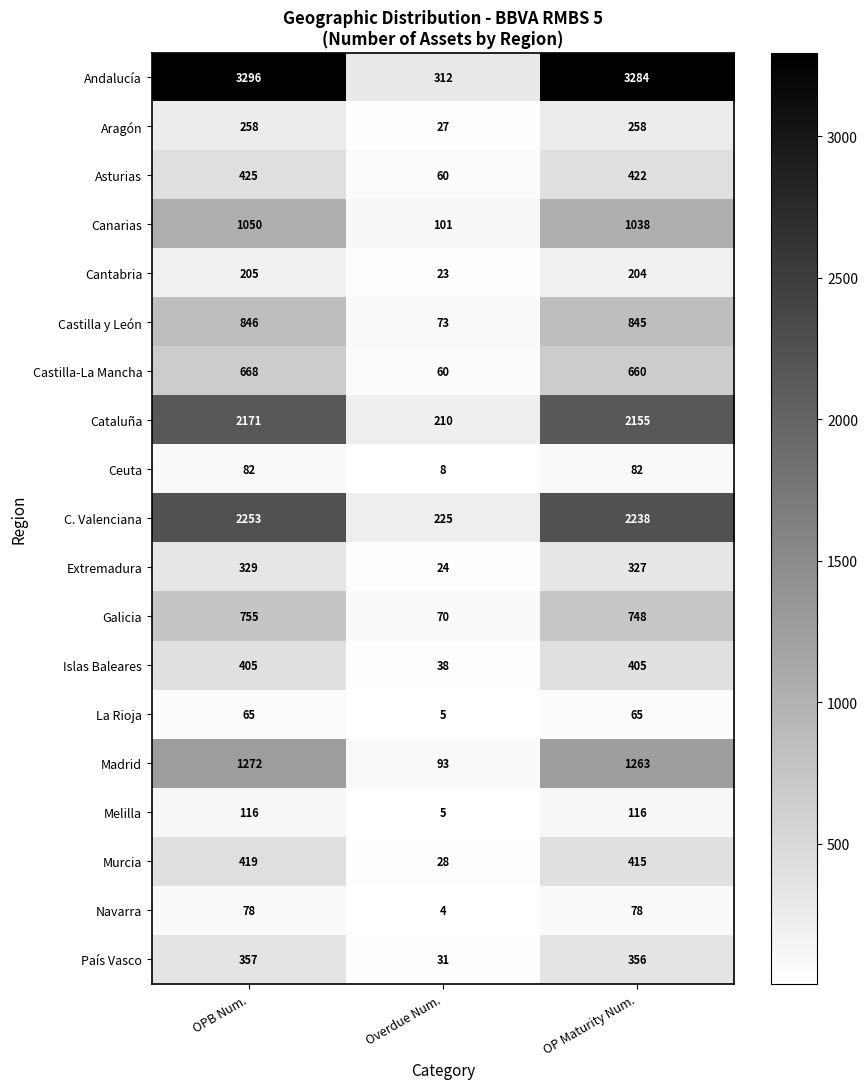

Is it true that Islas Baleares equals 538 at OP Maturity Num.?

False